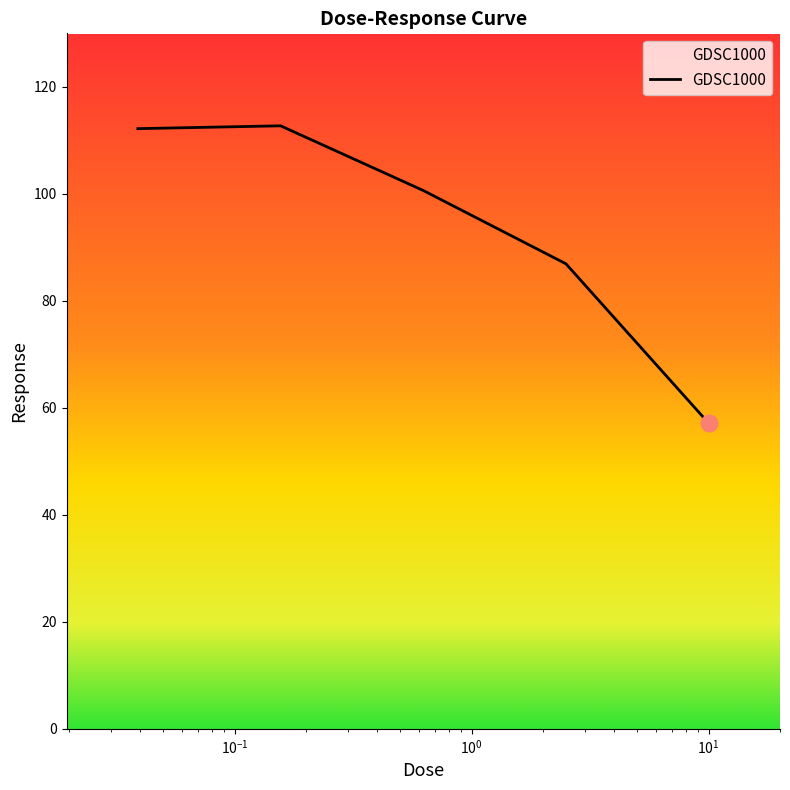

True or false: there are more than 1 points higher than both neighbors.

False